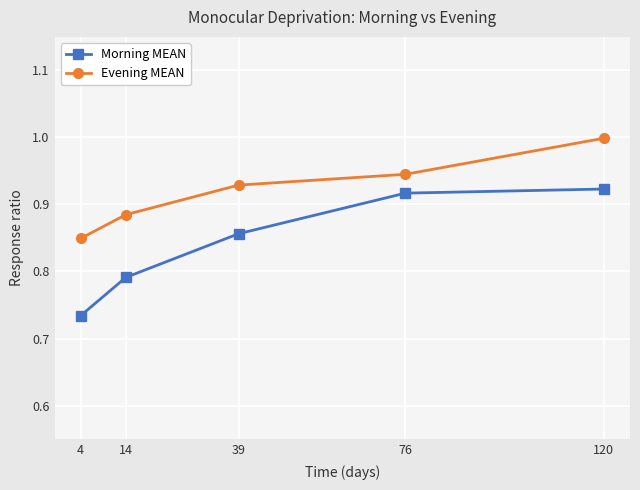

True or false: Morning MEAN has a value of 0.6 at 76.

False